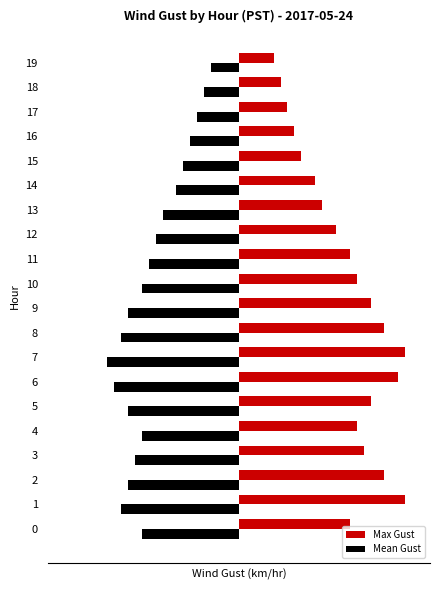

What are all the series names shown in the legend?

Max Gust, Mean Gust